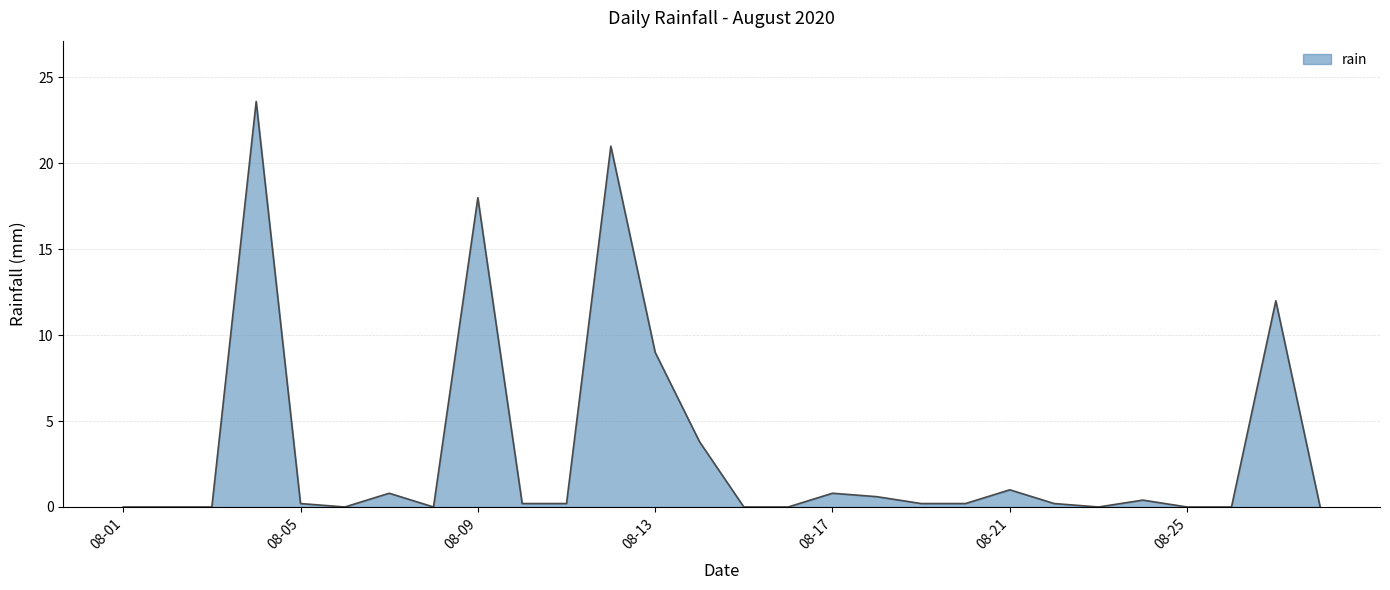

Reading left to right, extract all data points from this chart.

0.0	0.0	0.0	23.6	0.2	0.0	0.8	0.0	18.0	0.2	0.2	21.0	9.0	3.8	0.0	0.0	0.8	0.6	0.2	0.2	1.0	0.2	0.0	0.4	0.0	0.0	12.0	0.0